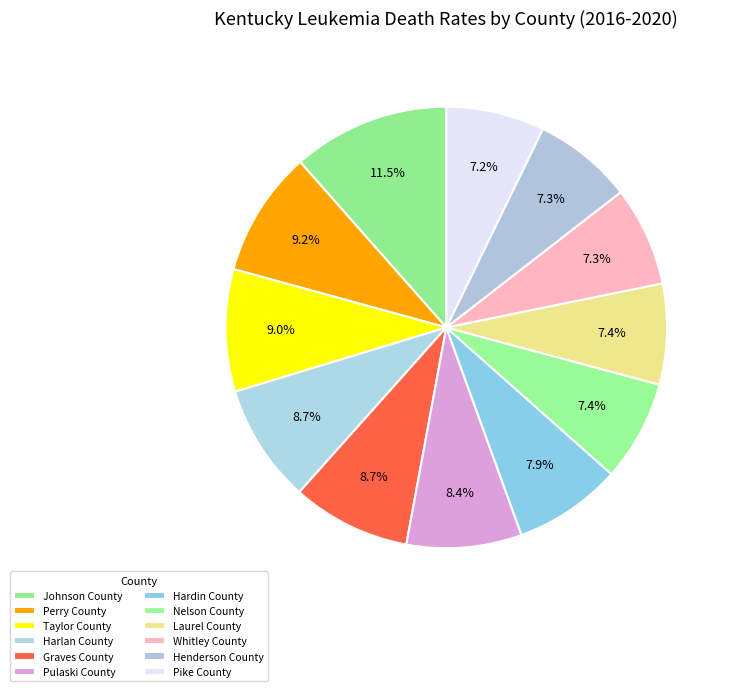

Count the number of slices in the pie.

12